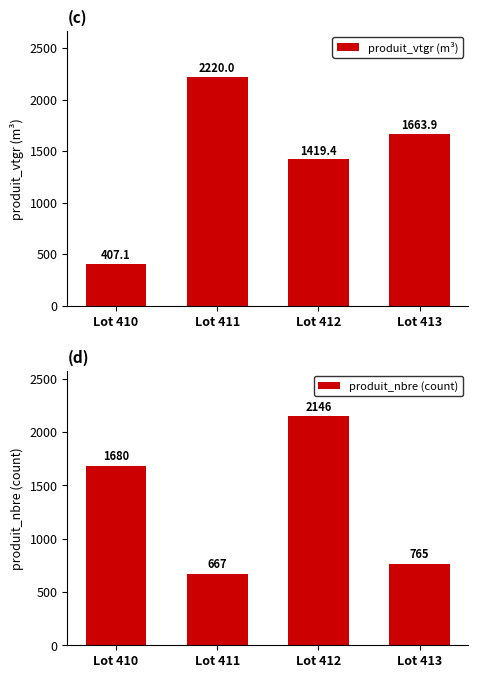

What is the sum of the produit_vtgr values at Lot 411 and Lot 413?

3883.8